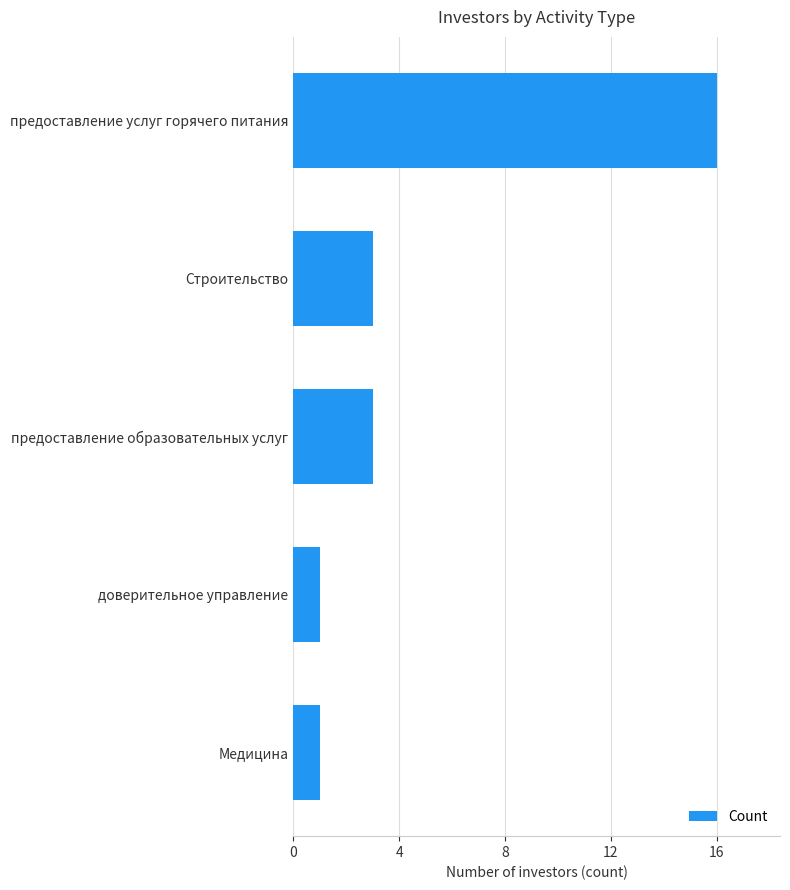

Does the chart contain stacked bars?

No